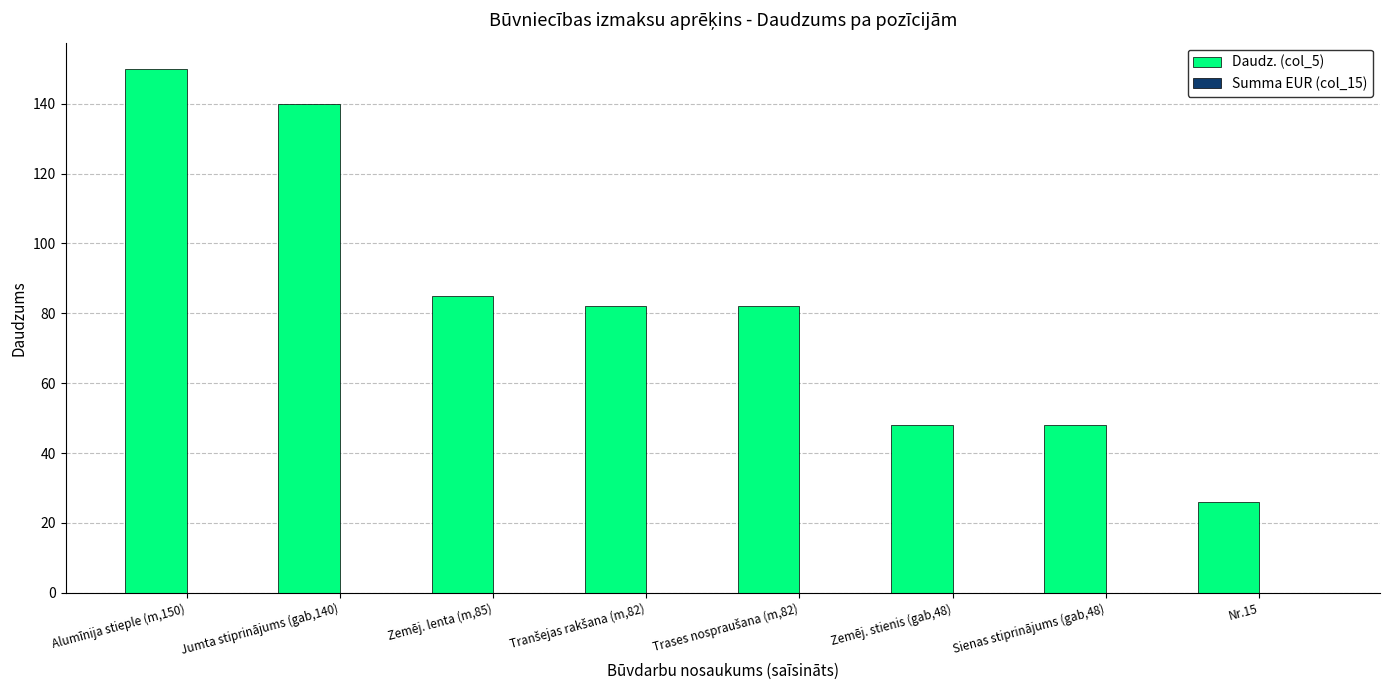

What position from the right is Sienas stiprinājums (gab,48)?

2